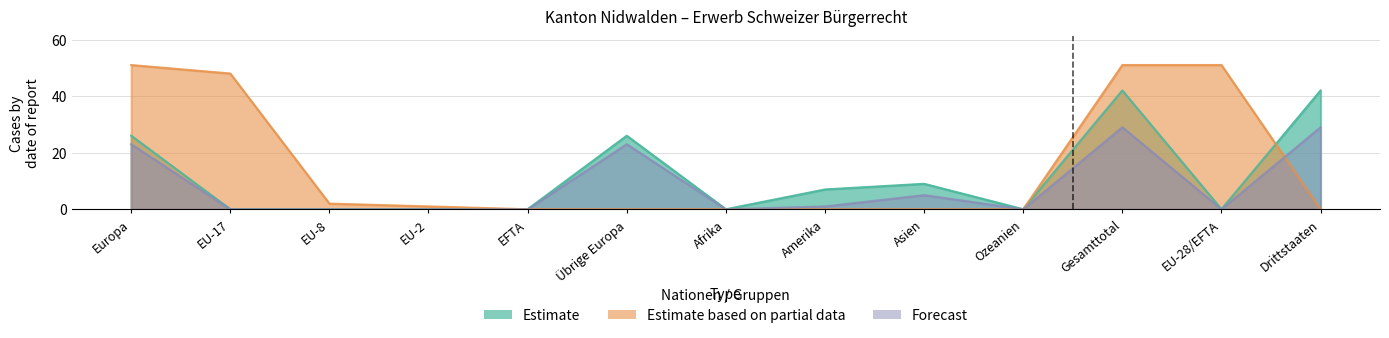

Which series has the widest spread of values?

Estimate based on partial data (Total FZA/VEP)